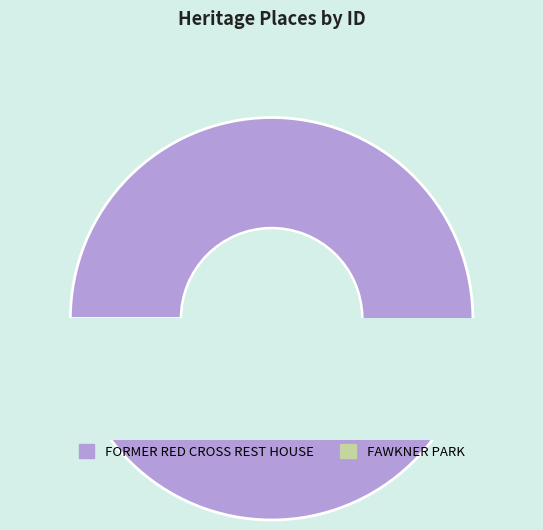

The FORMER RED CROSS REST HOUSE slice represents 85% of the pie. True or false?

False